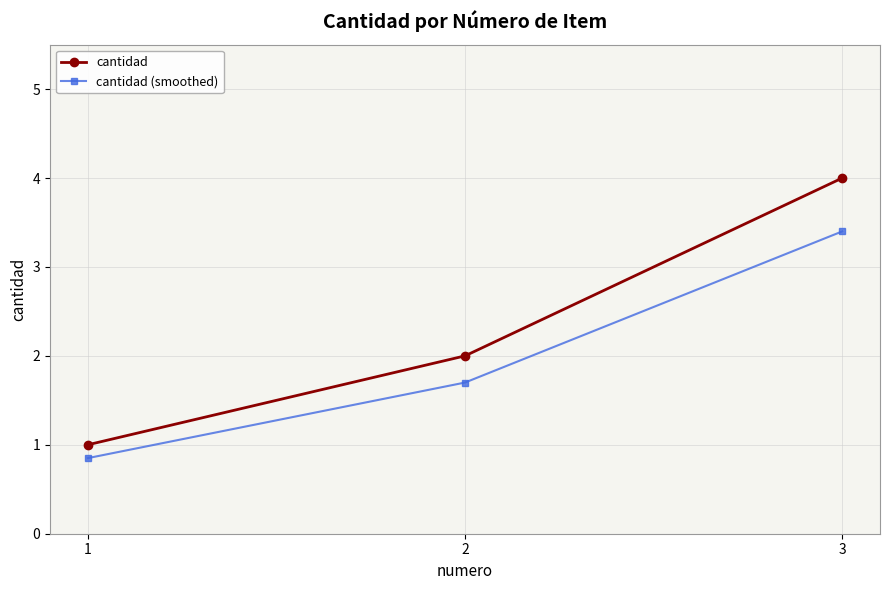

Where is cantidad (smoothed) nearest to the value 2?

2